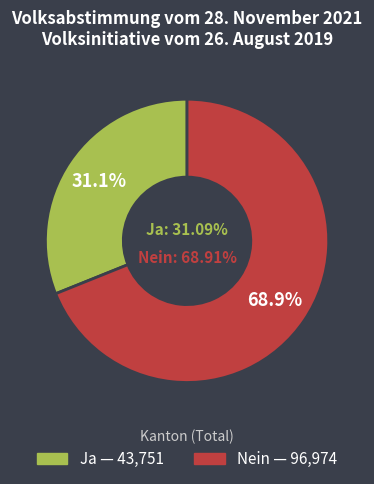

Combined, what portion of the pie is Ja and Nein?

100.0%